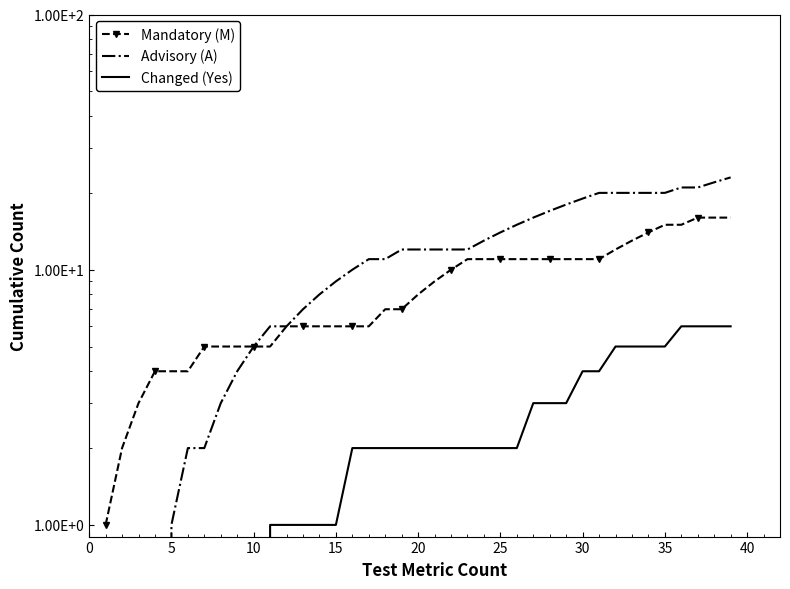

What are all the series names shown in the legend?

Mandatory (M), Advisory (A), Changed (Yes)